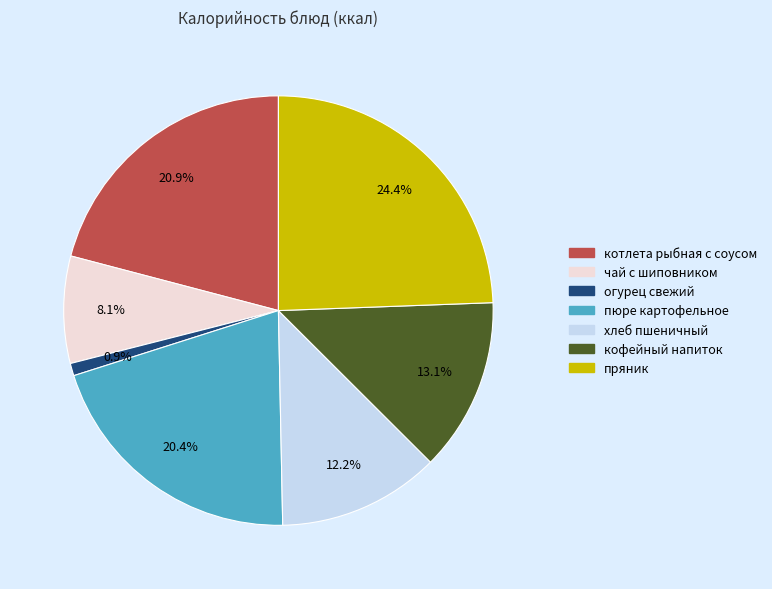

What portion of the pie excludes пюре картофельное?

79.6%